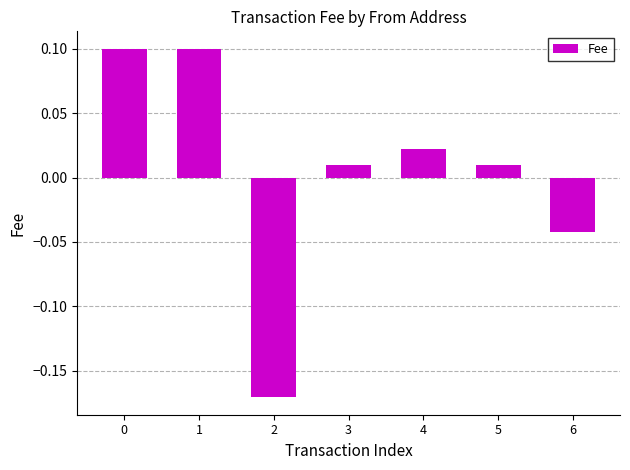

What is the value of the 2nd bar from the left?

0.1